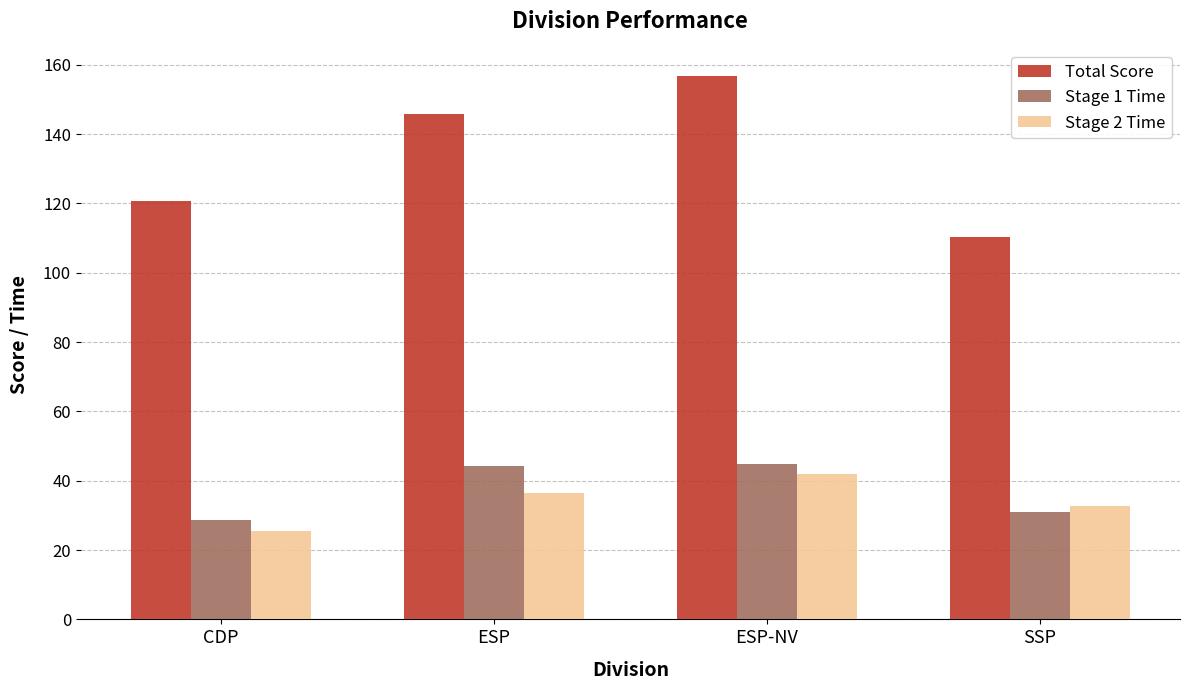

What is the difference between the maximum and minimum values in the Total Score series?

46.4